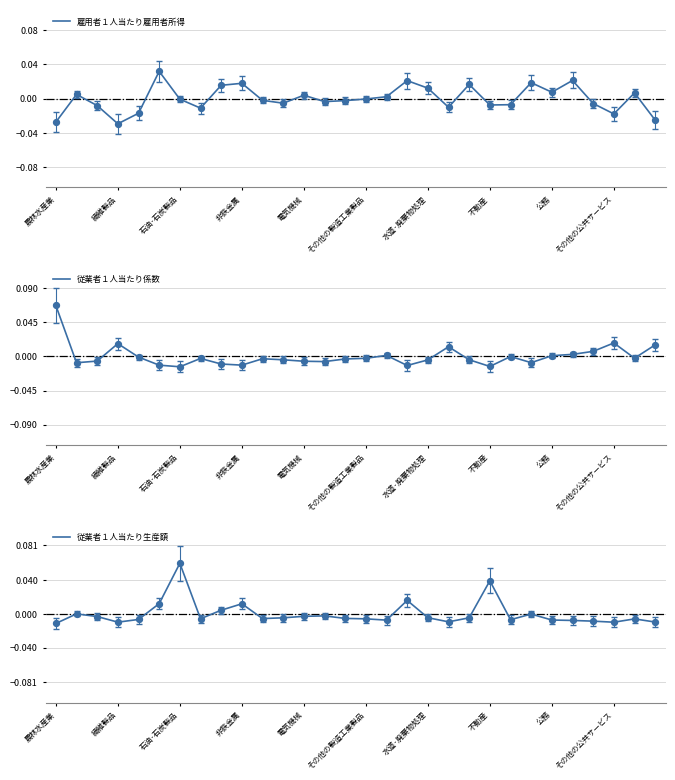

Which series reaches the maximum Y coordinate?

従業者１人当たり係数